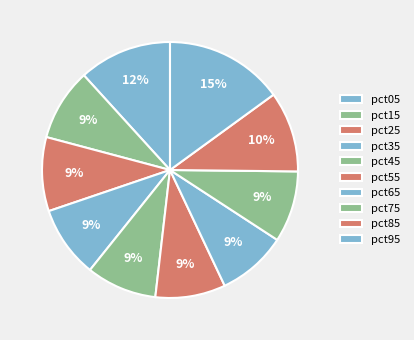

Is it true that pct05 is 12% of the pie?

True